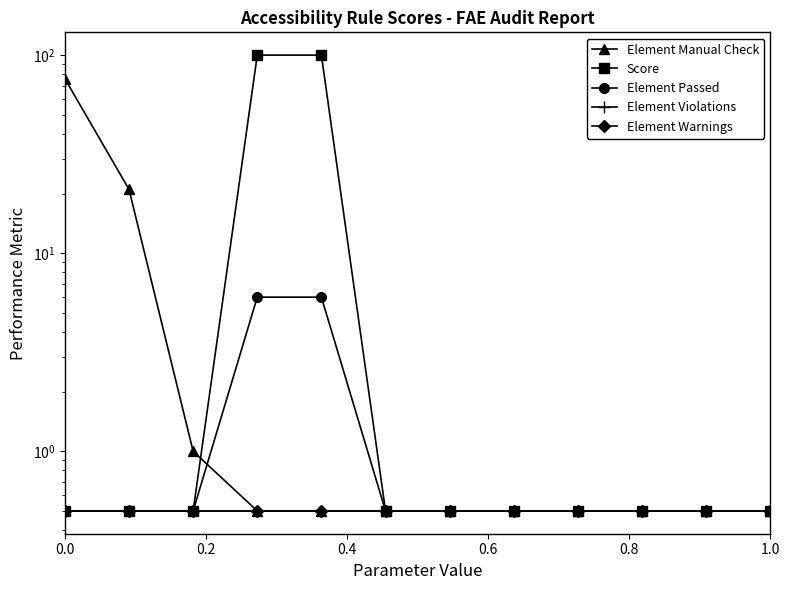

What is the value of the Score point at the 12th from the left?

0.5